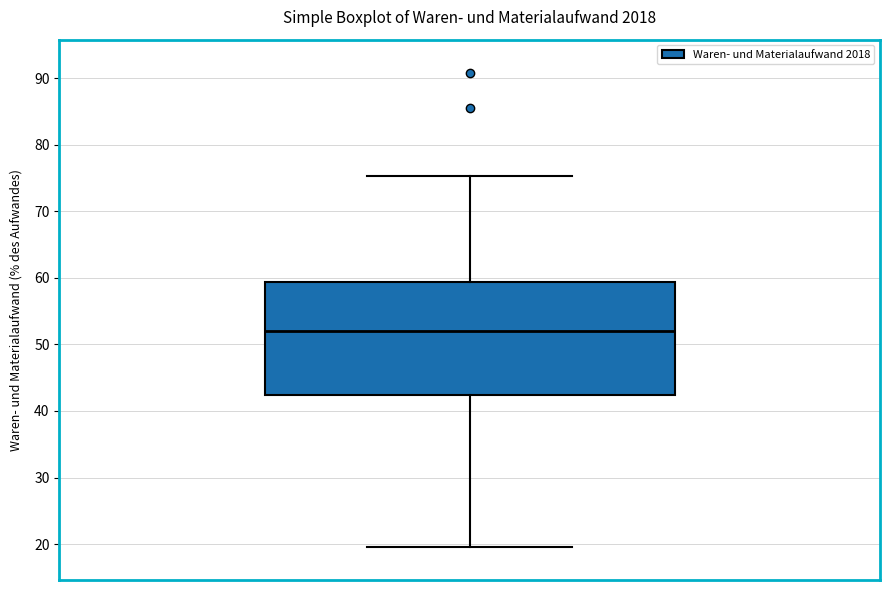

Read this box plot against the y-axis: the position of the median line, the range covered by the box, and the ends of both whiskers. The values are not printed on the chart, so give them approximately, as read against the axis.

median 52, box 42 to 59, whiskers 20 to 75